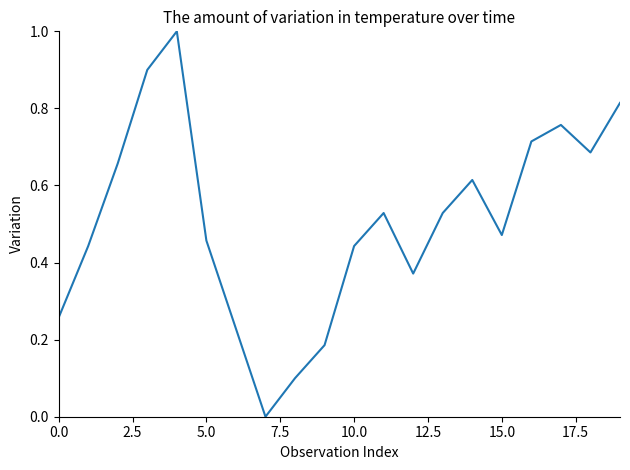

What is the greatest value displayed?

1.0